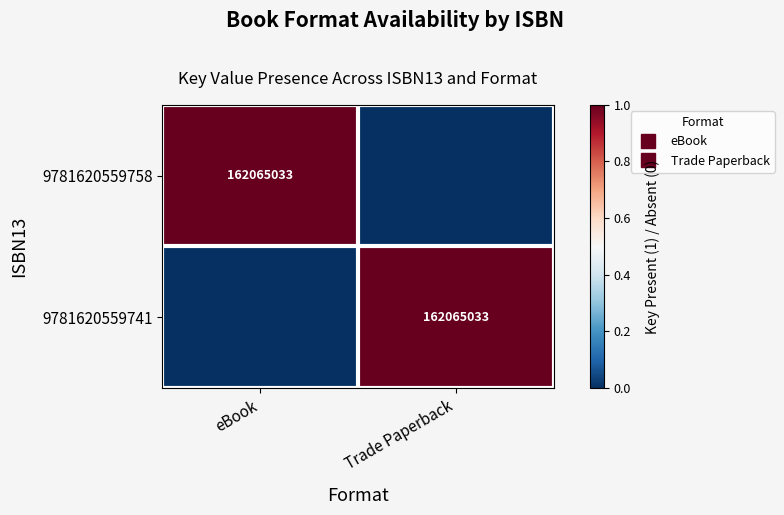

What is the spread (max minus min) of values at eBook?

1